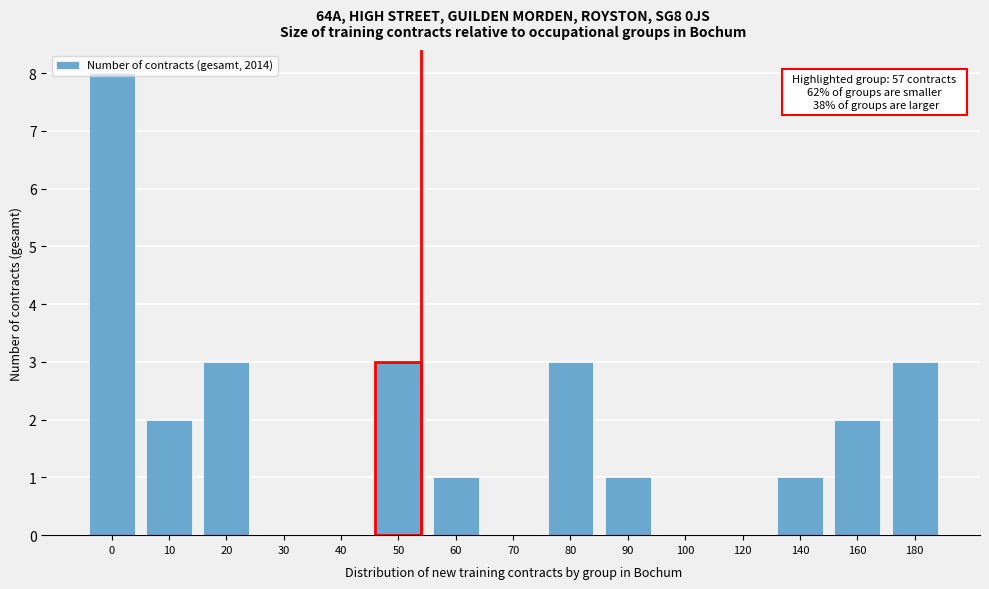

What is the maximum value shown in the chart?

8